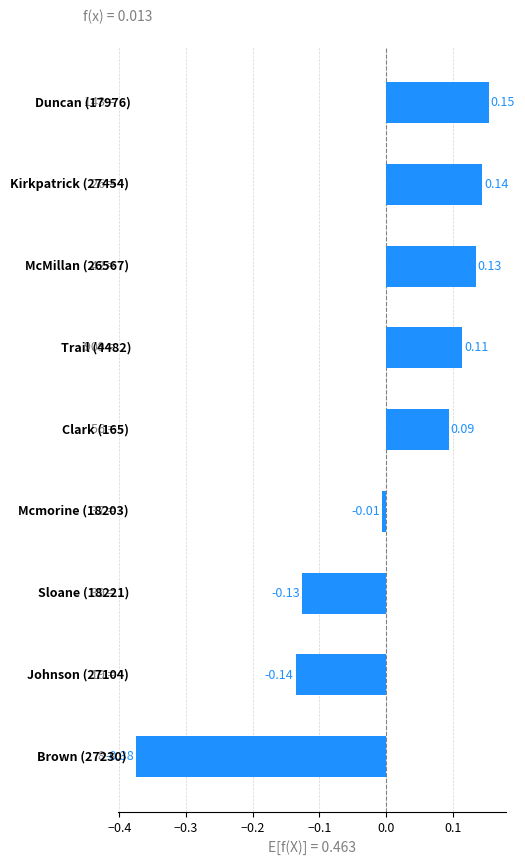

What is the difference between the maximum and minimum values?

0.5